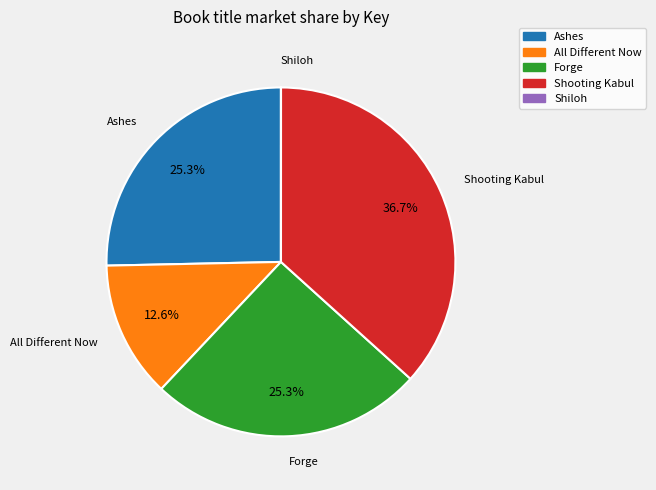

Is there any slice that represents more than half of the pie?

No